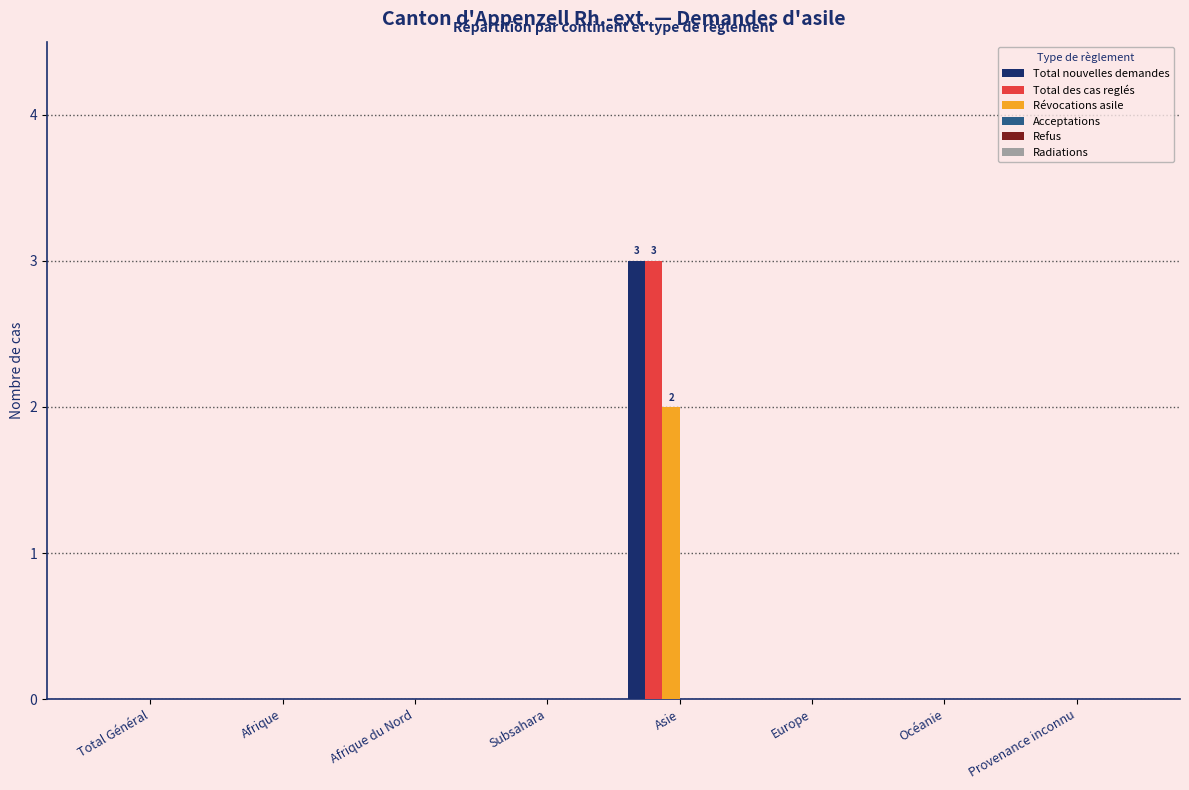

How many distinct data groups are displayed?

3